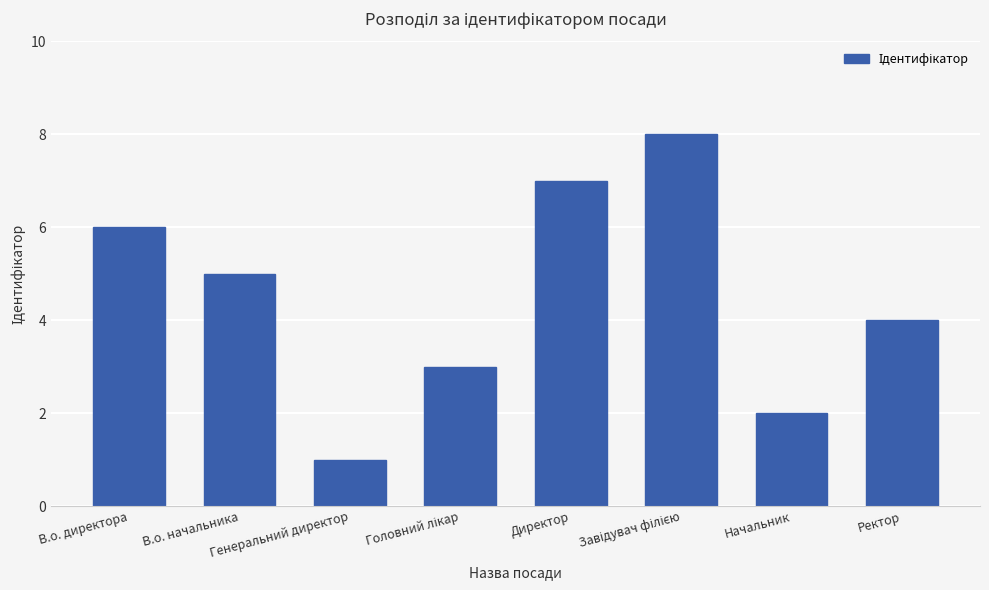

What is the change in value from В.о. начальника to Директор?

+2